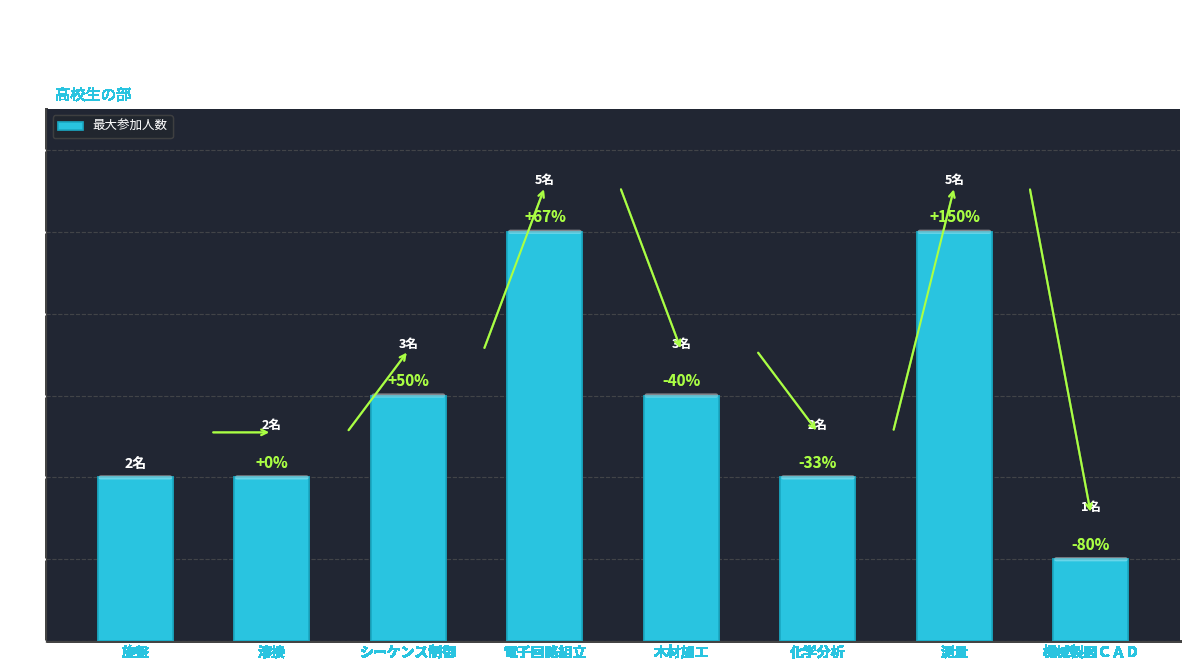

What is the difference between the maximum and minimum values?

4